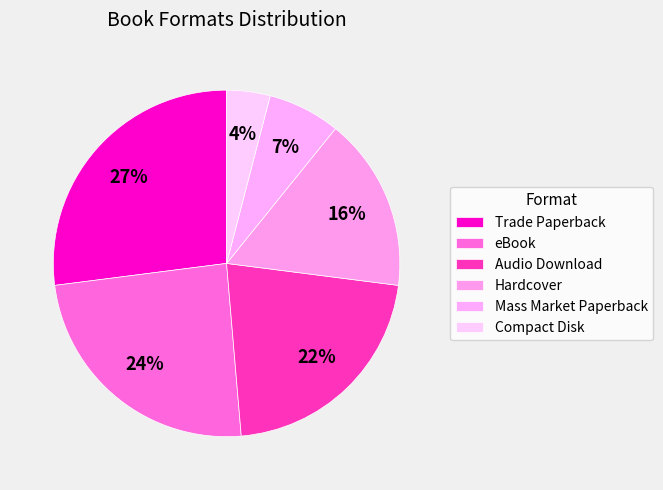

Rank the categories by value from lowest to highest.

Compact Disk, Mass Market Paperback, Hardcover, Audio Download, eBook, Trade Paperback